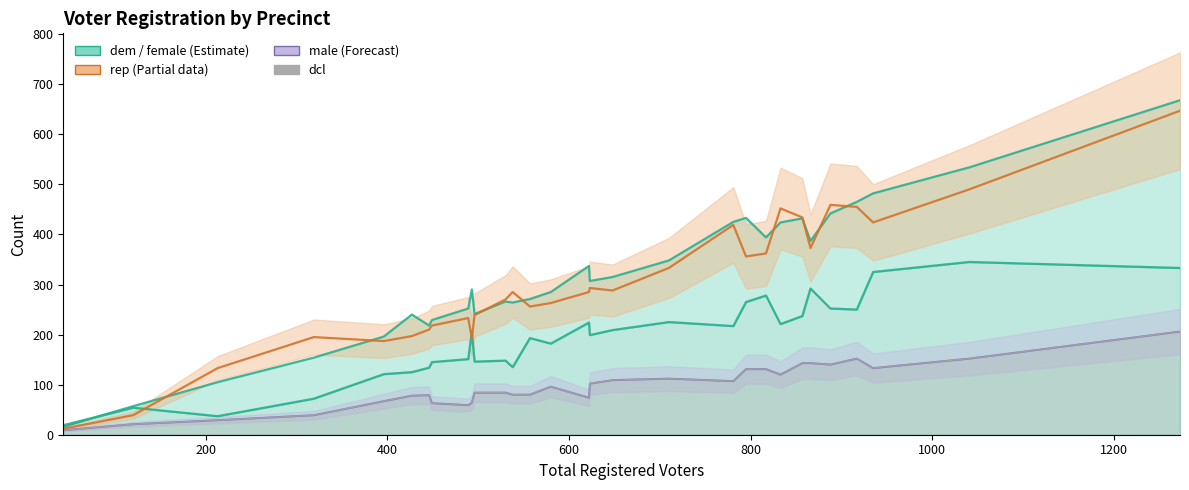

What is the label of the 26th point from the right?

800